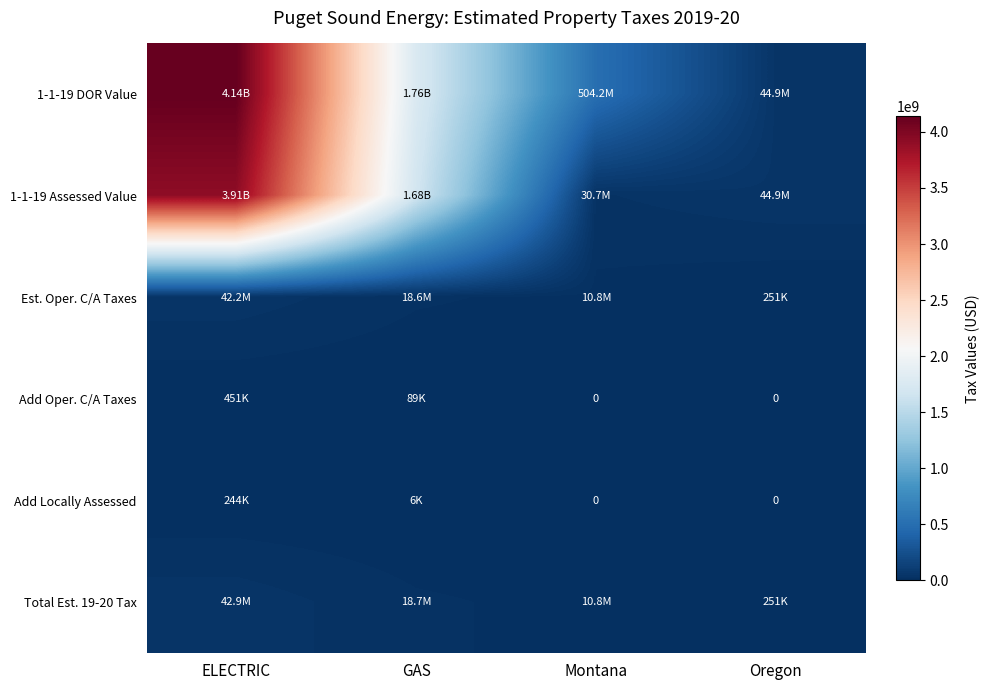

How many data points in 1-1-19 Assessed Value are above 1681890155?

1